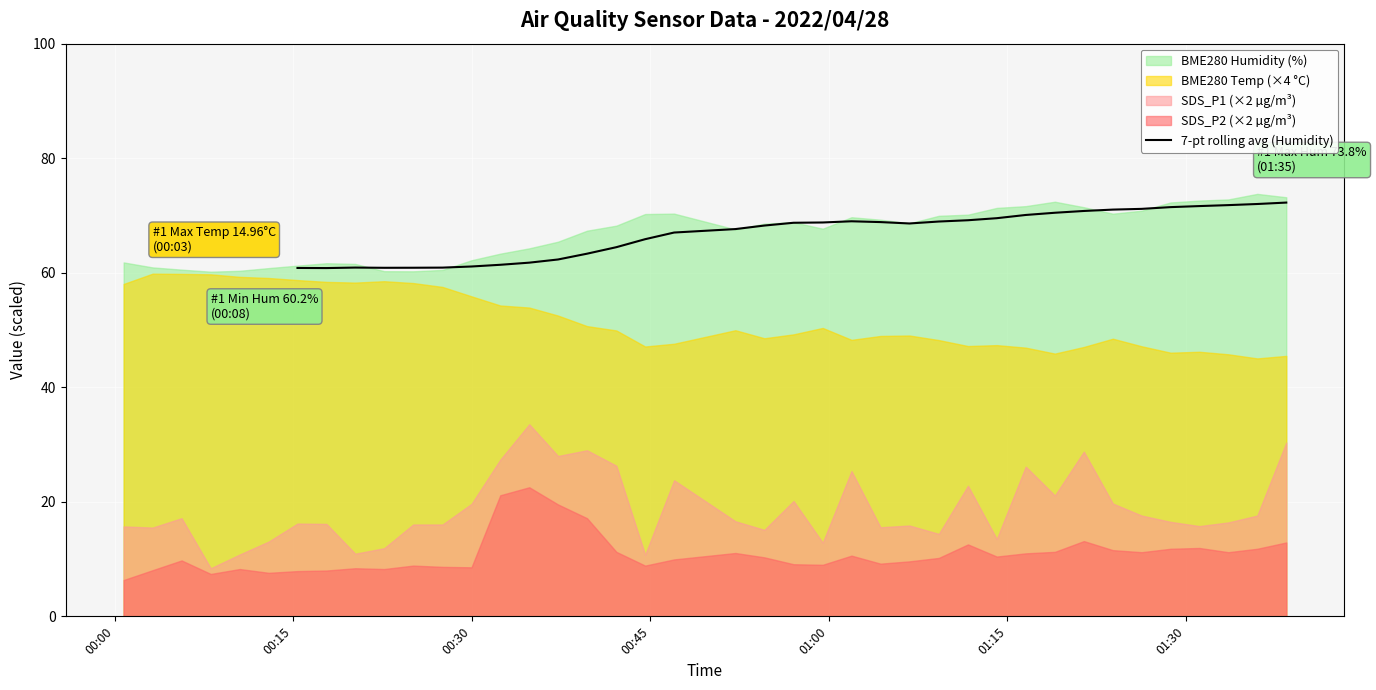

What is the maximum value for 7-pt rolling avg (Humidity)?

72.3